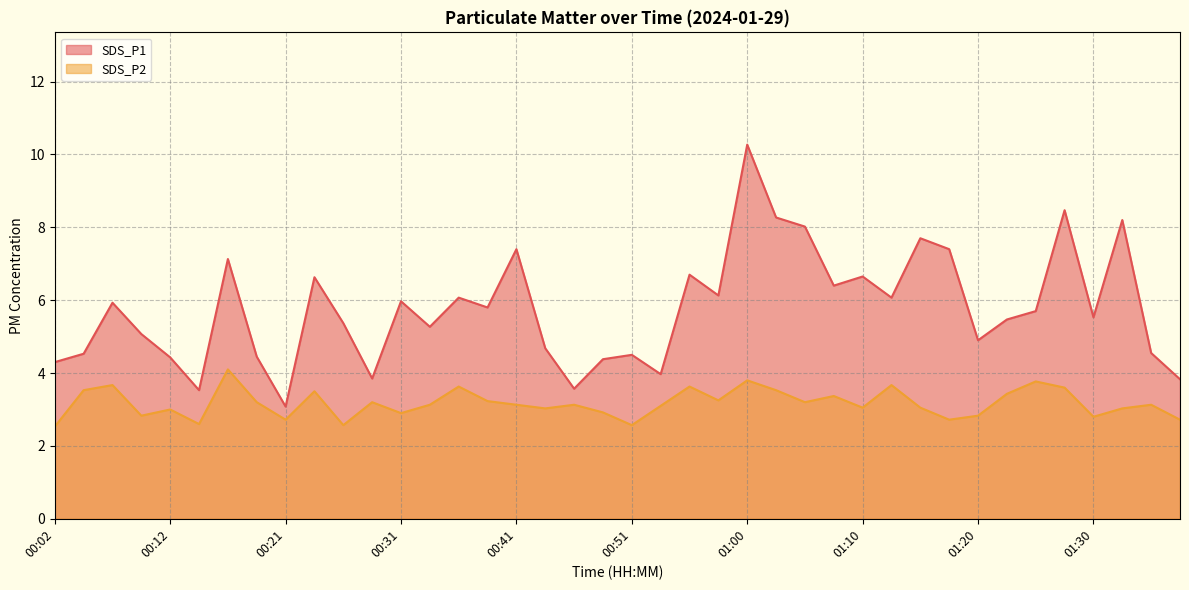

True or false: SDS_P2 has a value of 3.7 at 01:13.

True